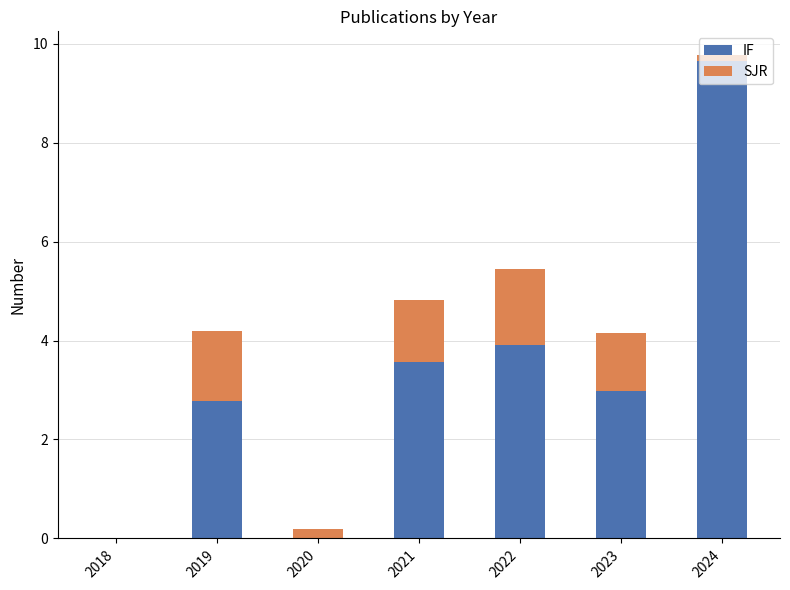

Where is IF nearest to the value 4?

2022